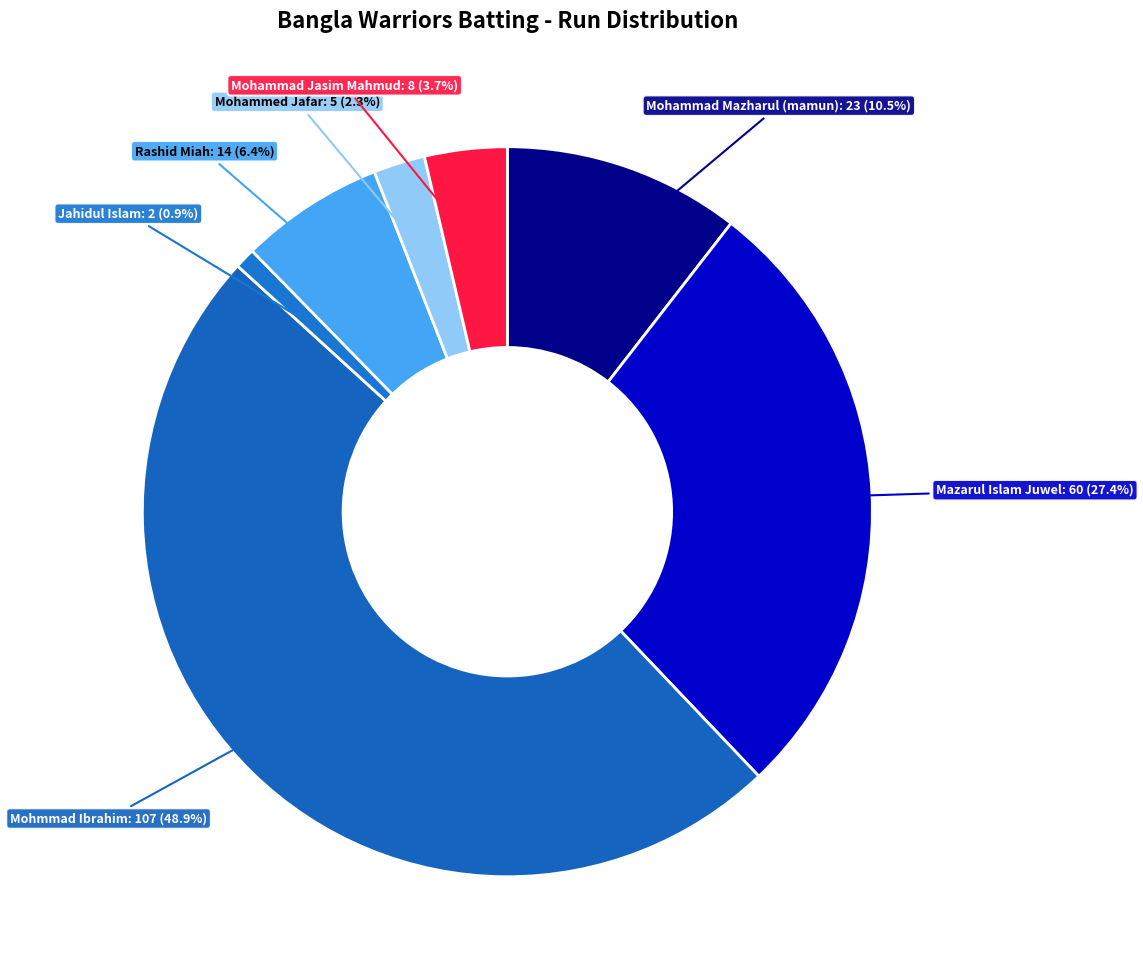

How many segments does this pie chart have?

7